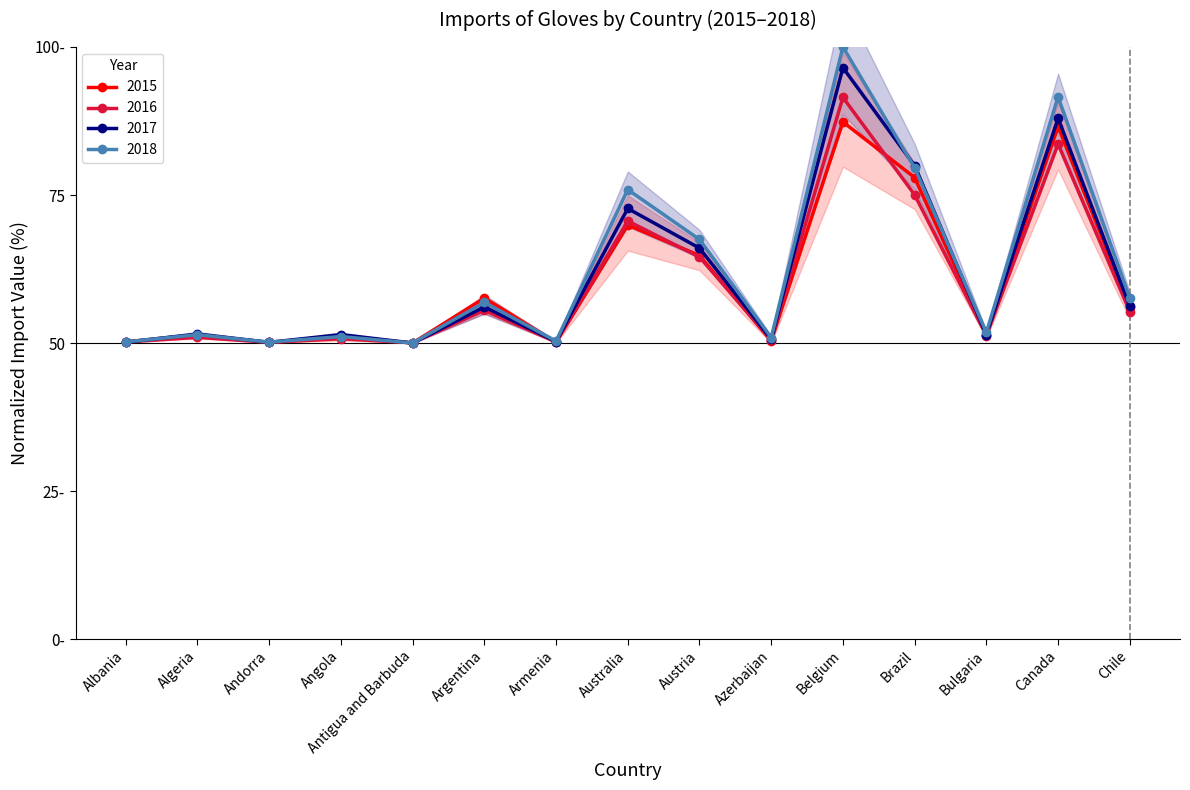

Which series has the largest total across all categories?

2018